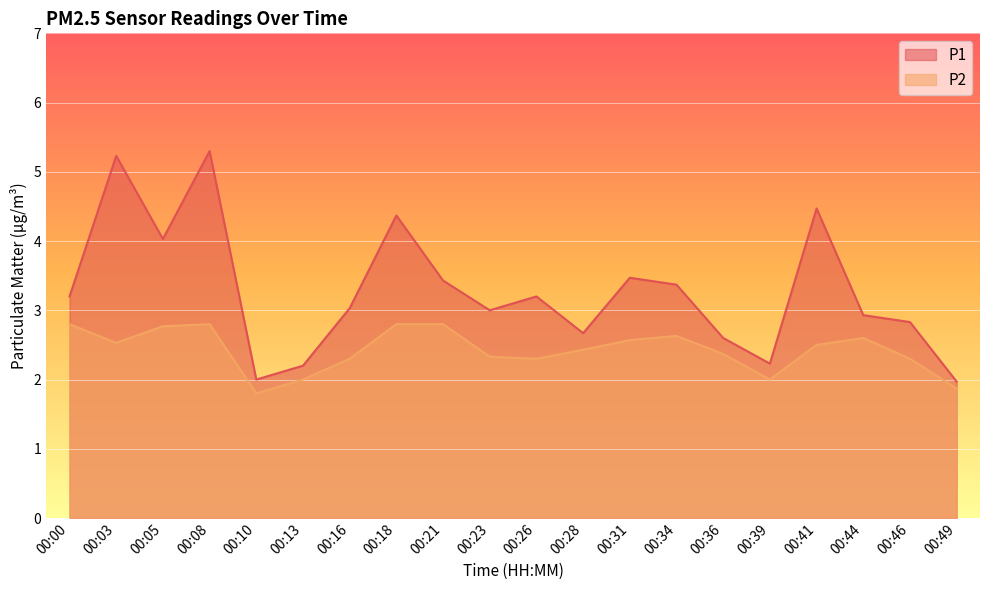

At which category does P2 reach its first local valley?

00:03